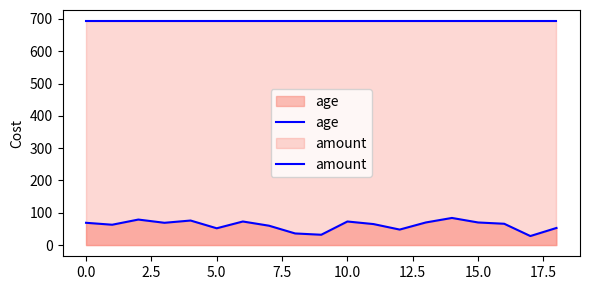

How many lines are shown in the chart?

2